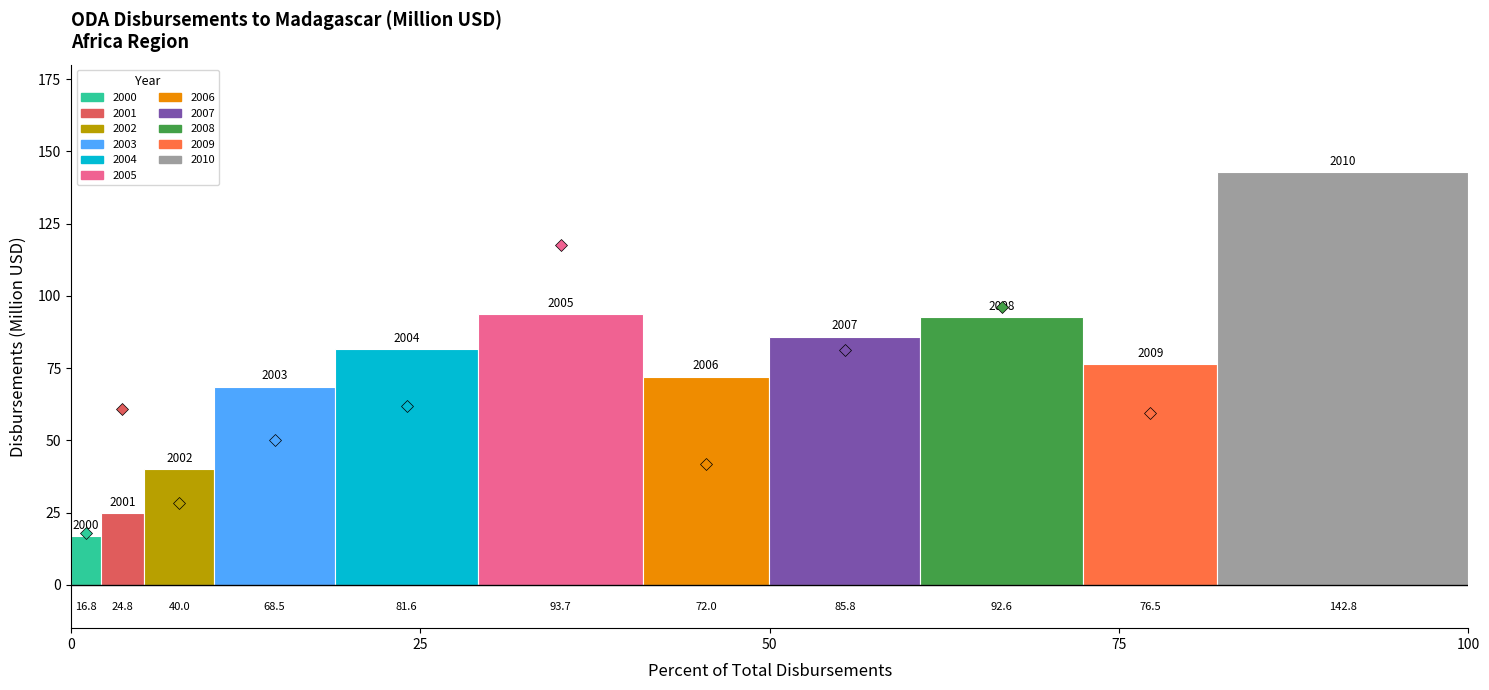

What is the maximum value for 2008?

92.6